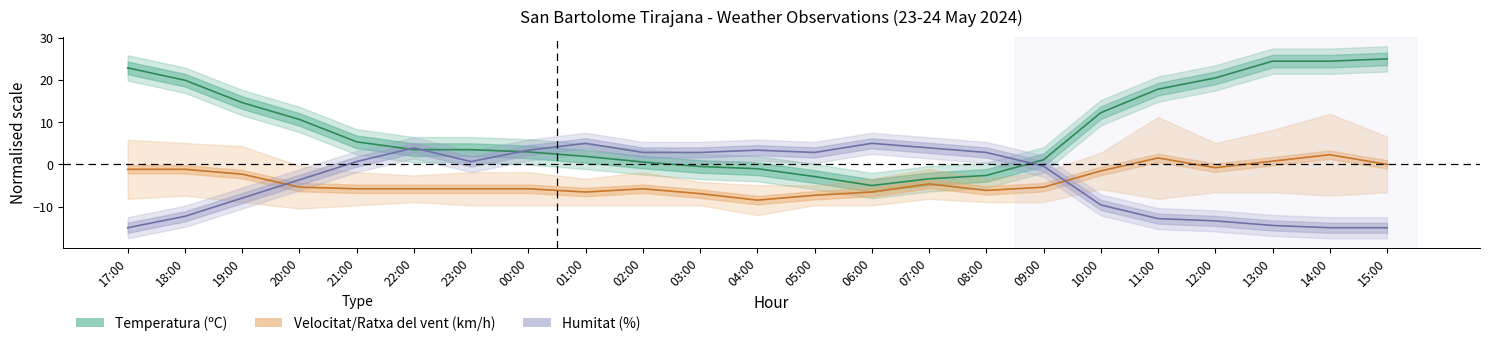

What is the greatest value displayed?

25.0